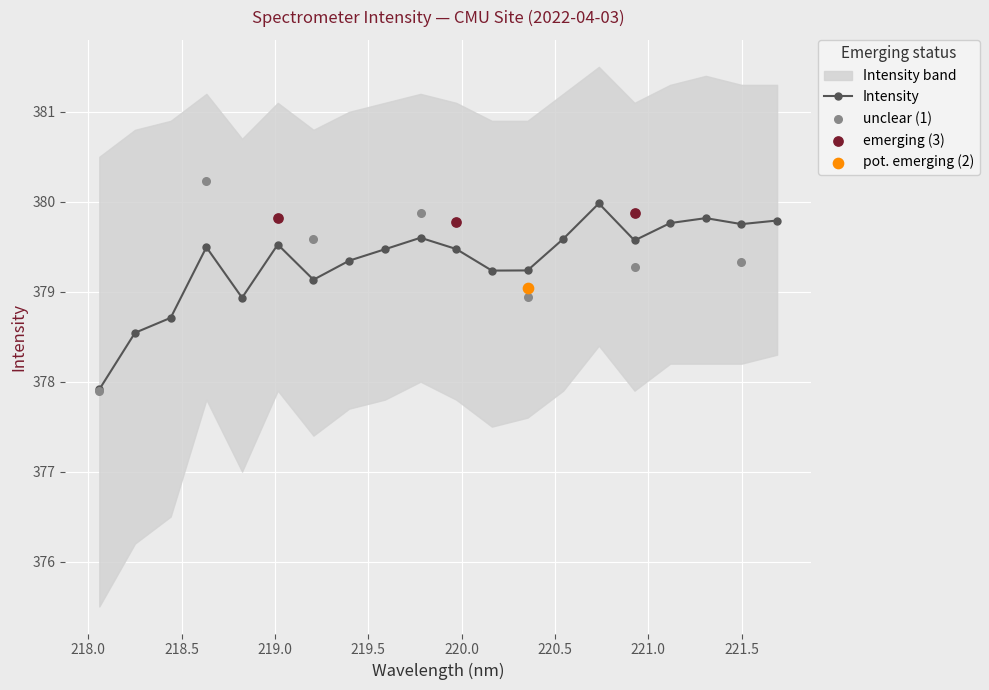

Which has a higher value, 220.1623 or 219.3979?

219.3979